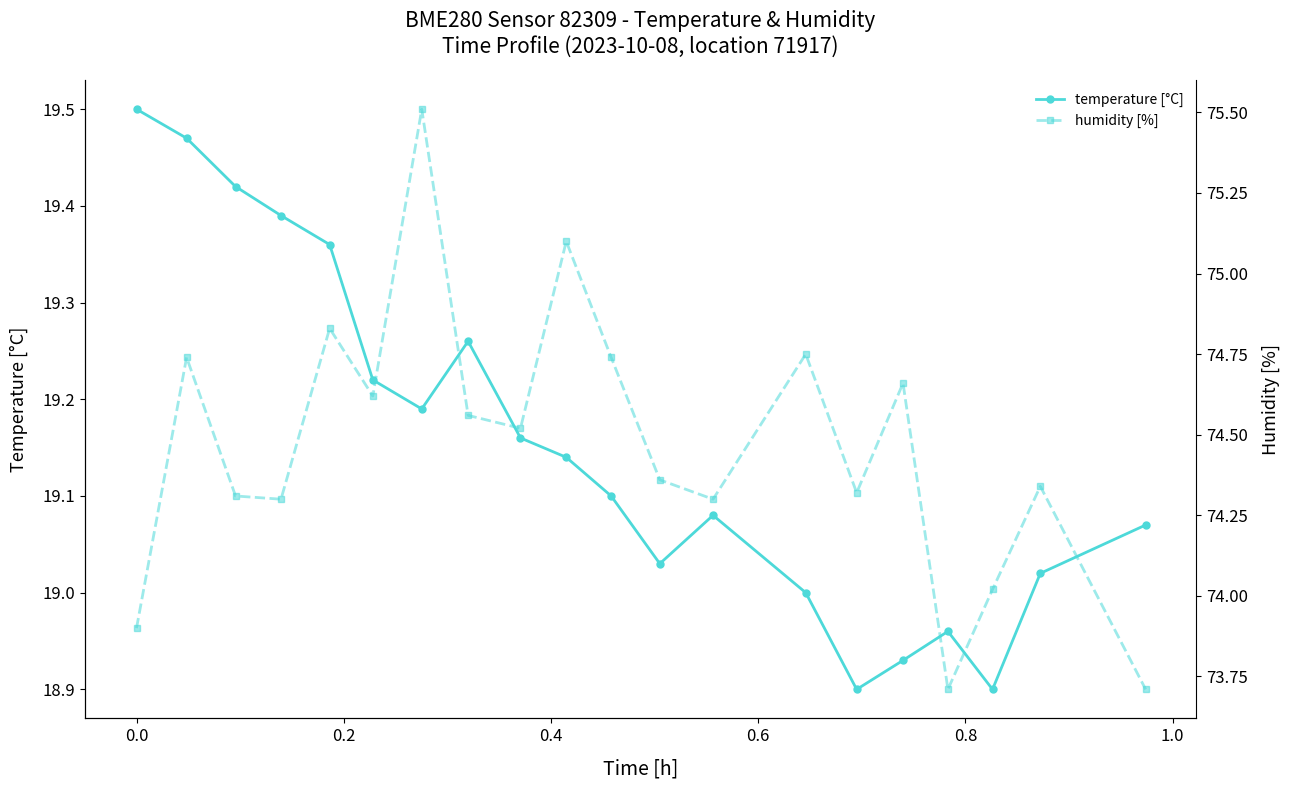

What is the sum of all humidity [%] values?

1489.3